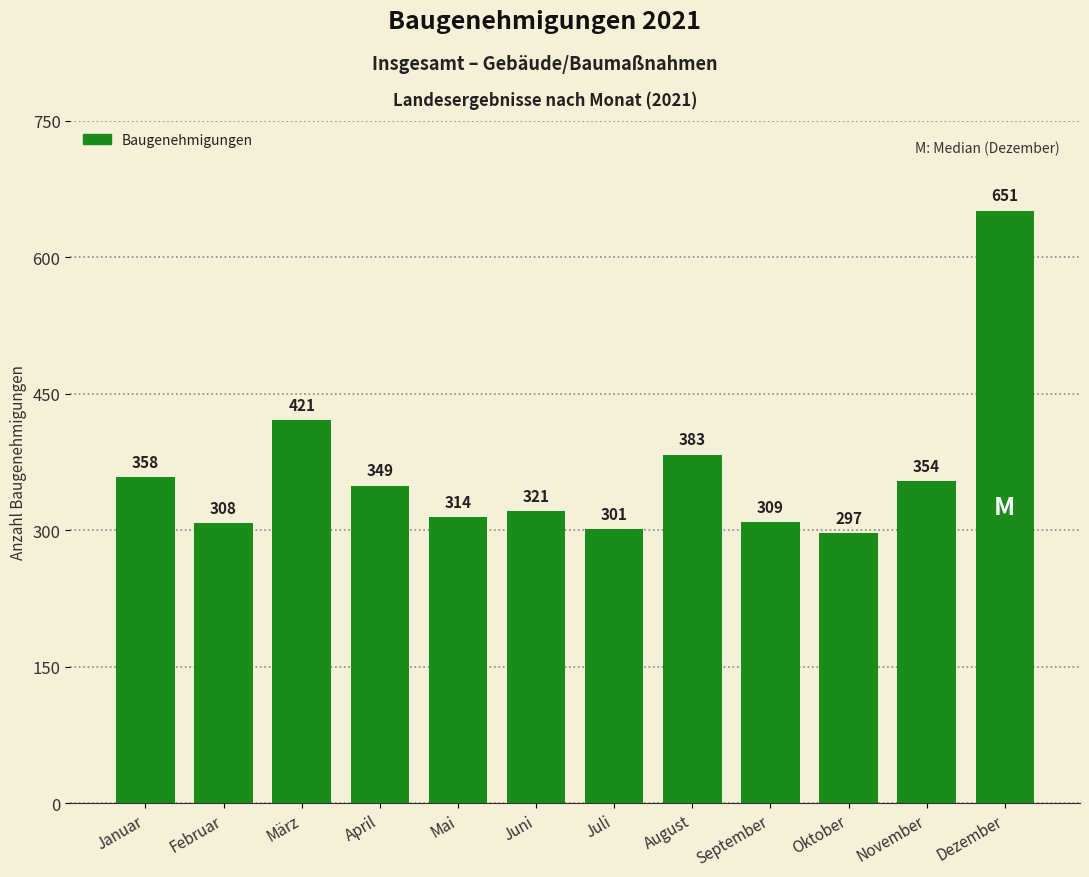

Reading left to right, list all the values displayed in this chart.

358	308	421	349	314	321	301	383	309	297	354	651